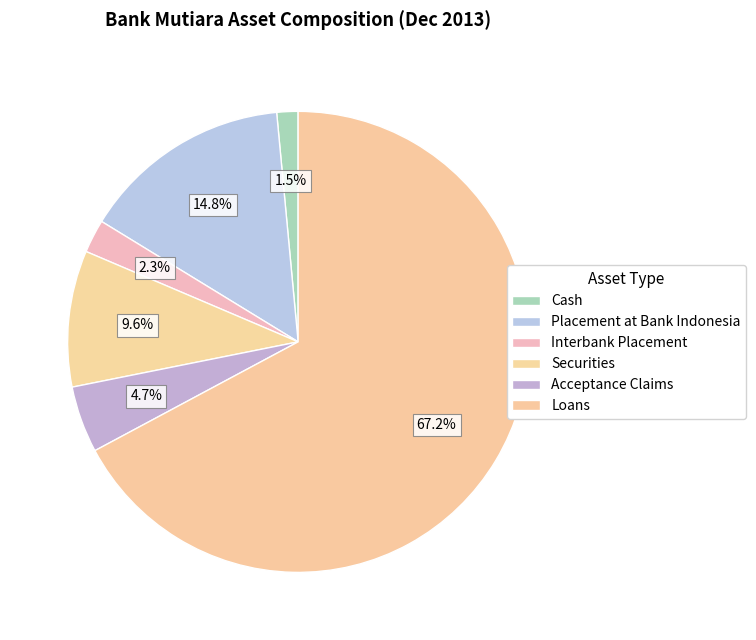

To the nearest percent, what is the average slice percentage?

17%